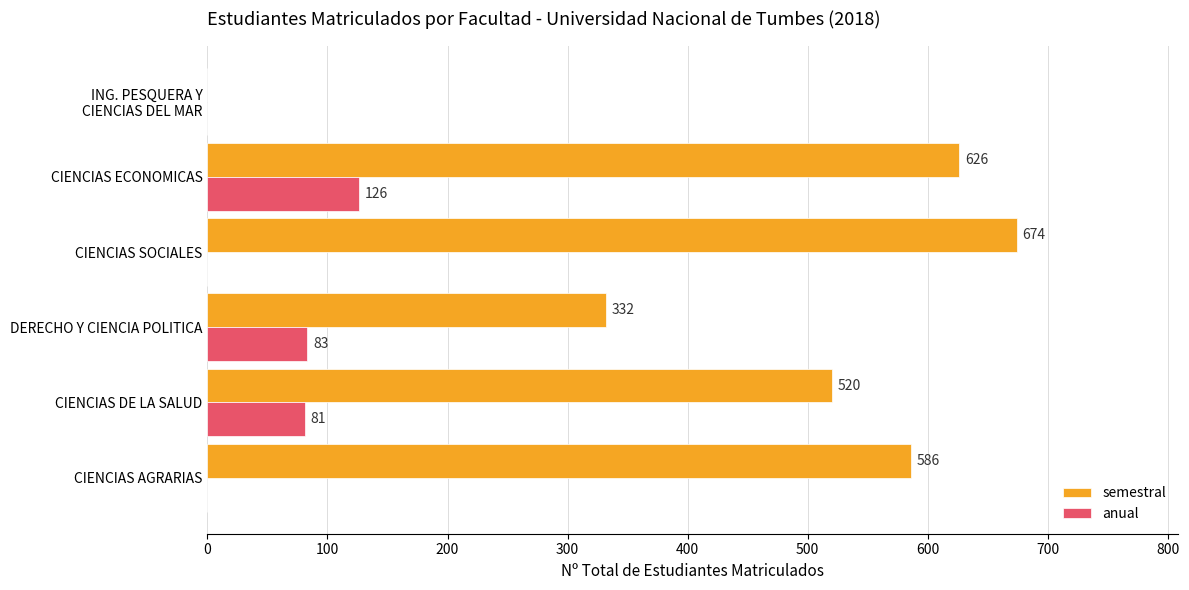

At which label is anual closest to 63?

CIENCIAS DE LA SALUD